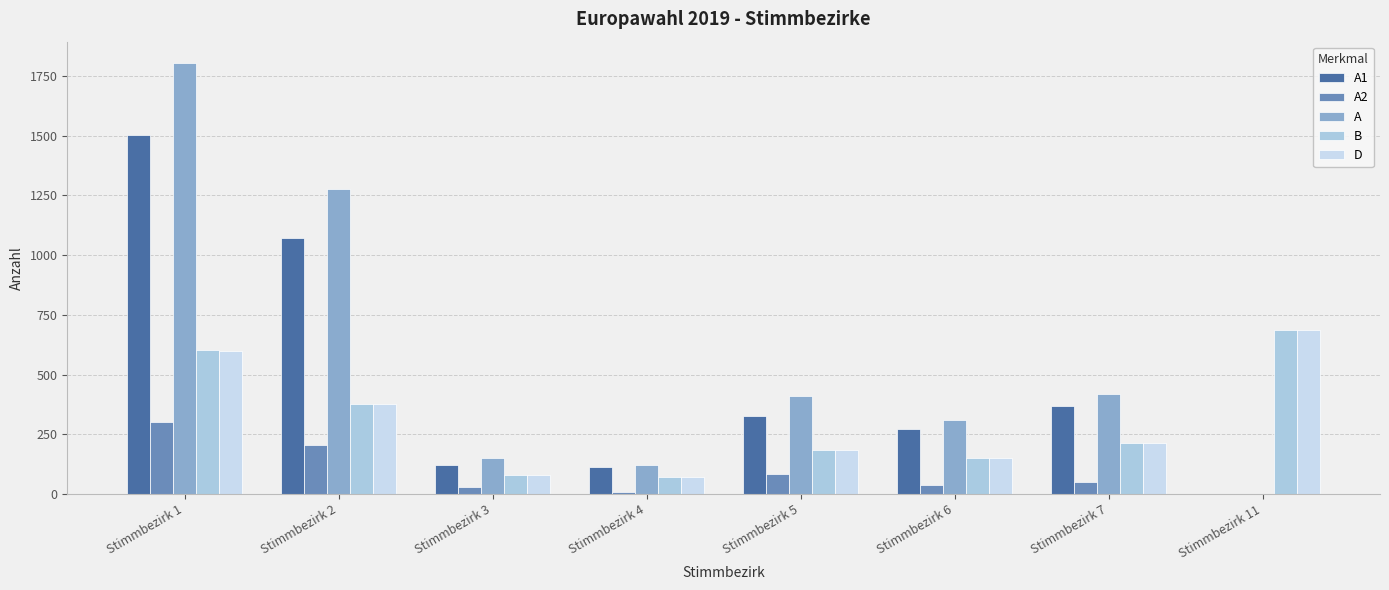

What is the average value of the A2 series?

89